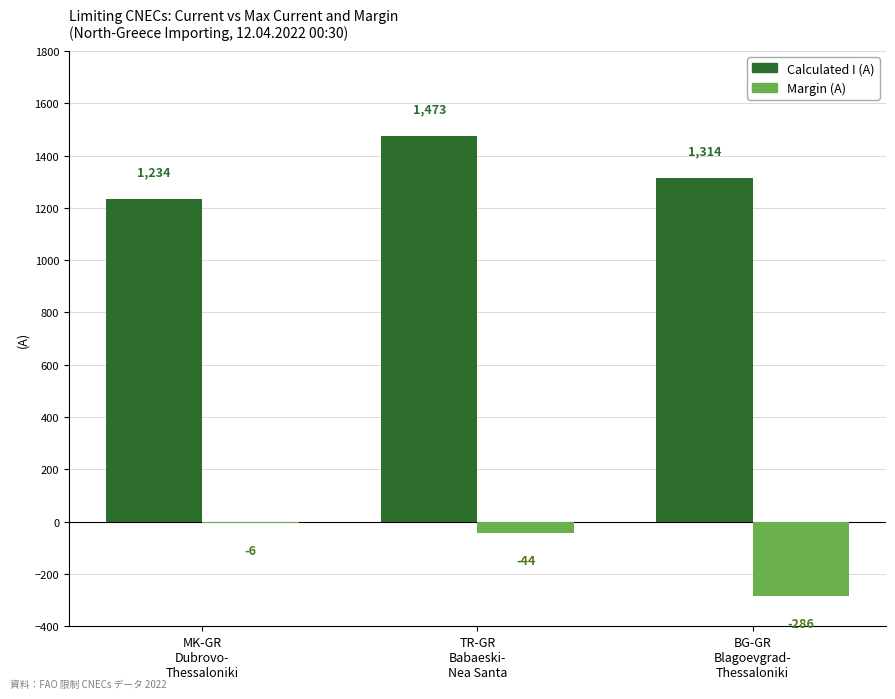

Read the Calculated I (A) value at MK-GR
Dubrovo-
Thessaloniki, to the nearest 50.

1250